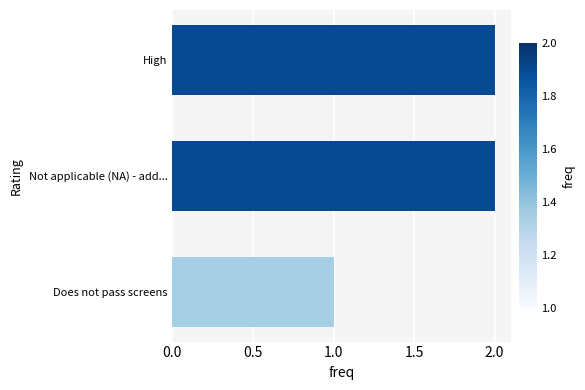

Which category has the lowest value across all series?

Does not pass screens